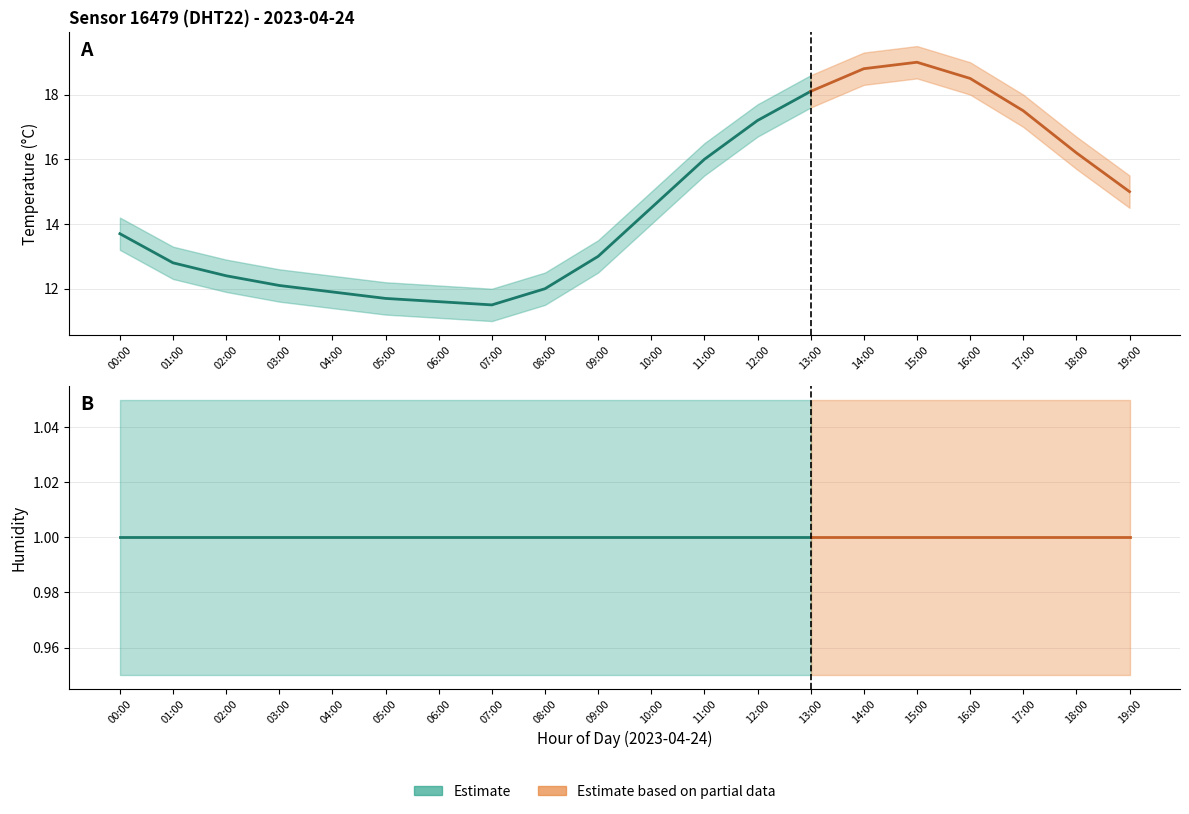

True or false: humidity and temperature_upper cross at least once.

False